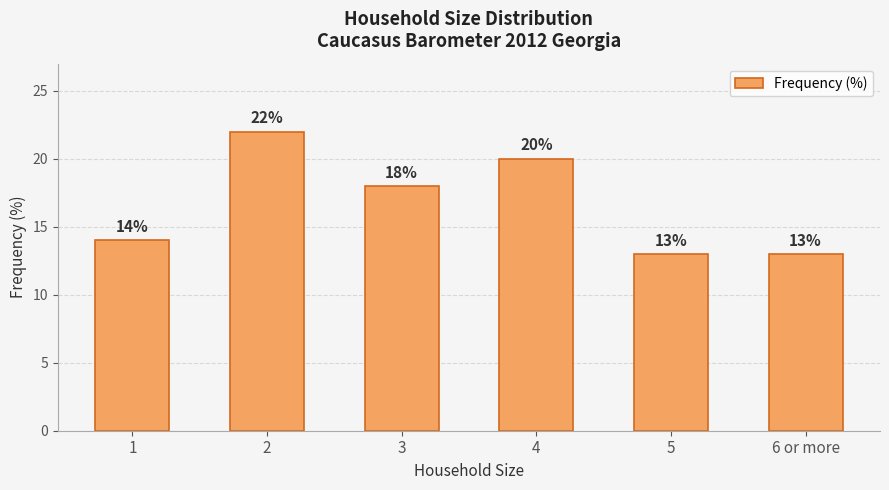

What is the change in value from 2 to 4?

-2